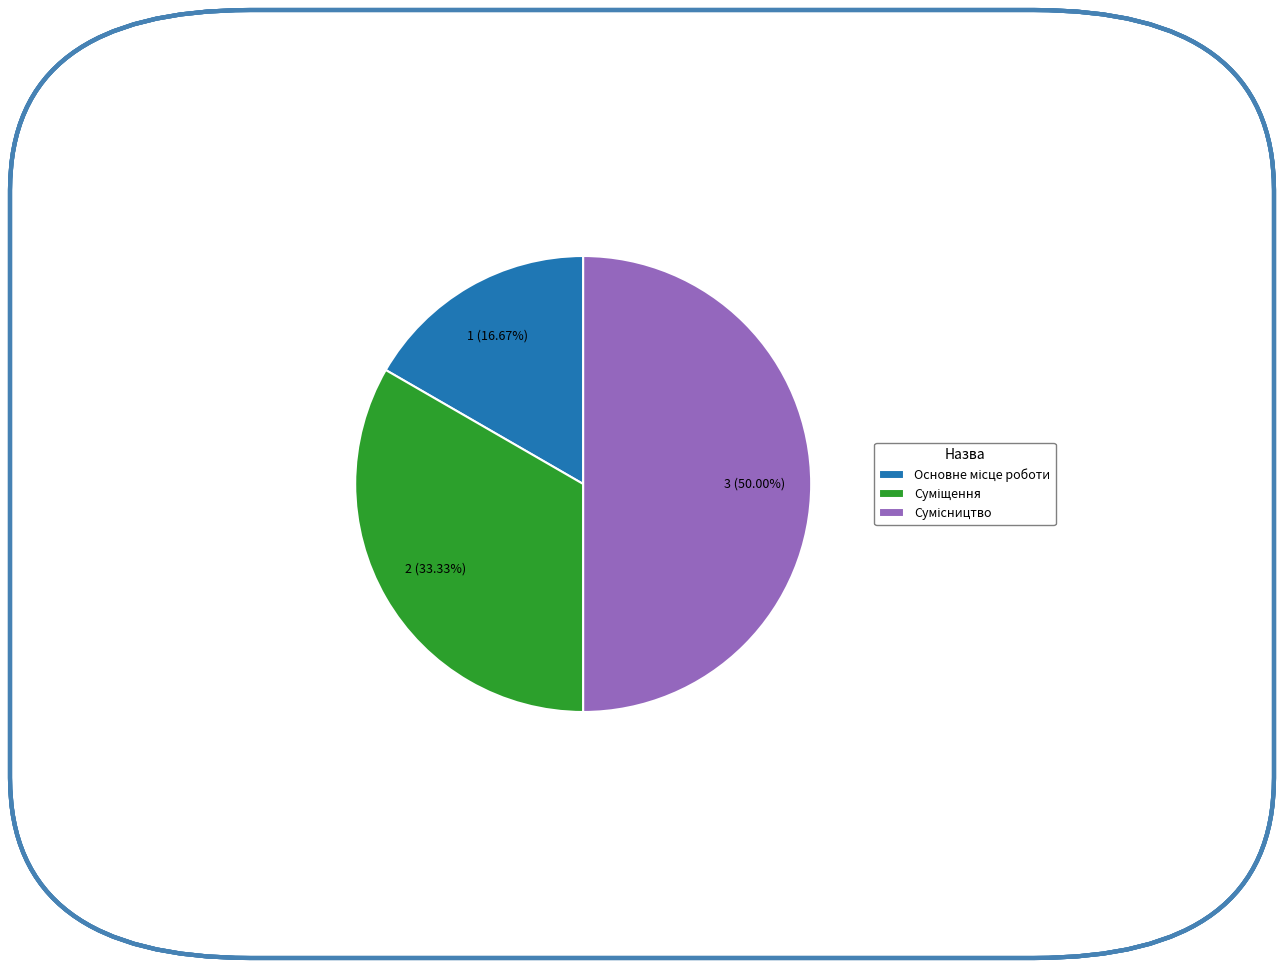

The Сумісництво slice represents 50% of the pie. True or false?

True